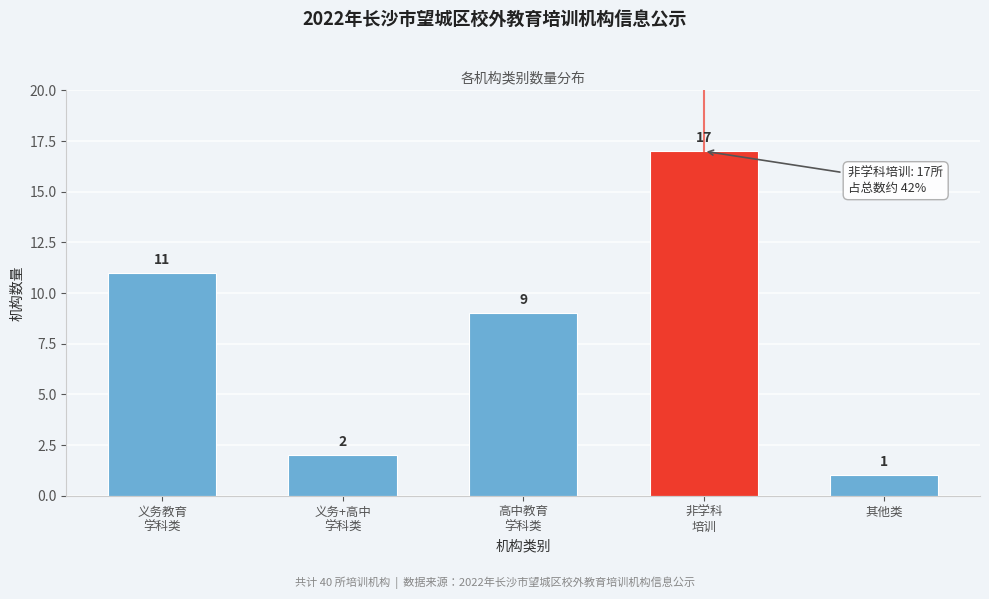

Reading right to left, what are all the values shown in this chart?

1	17	9	2	11